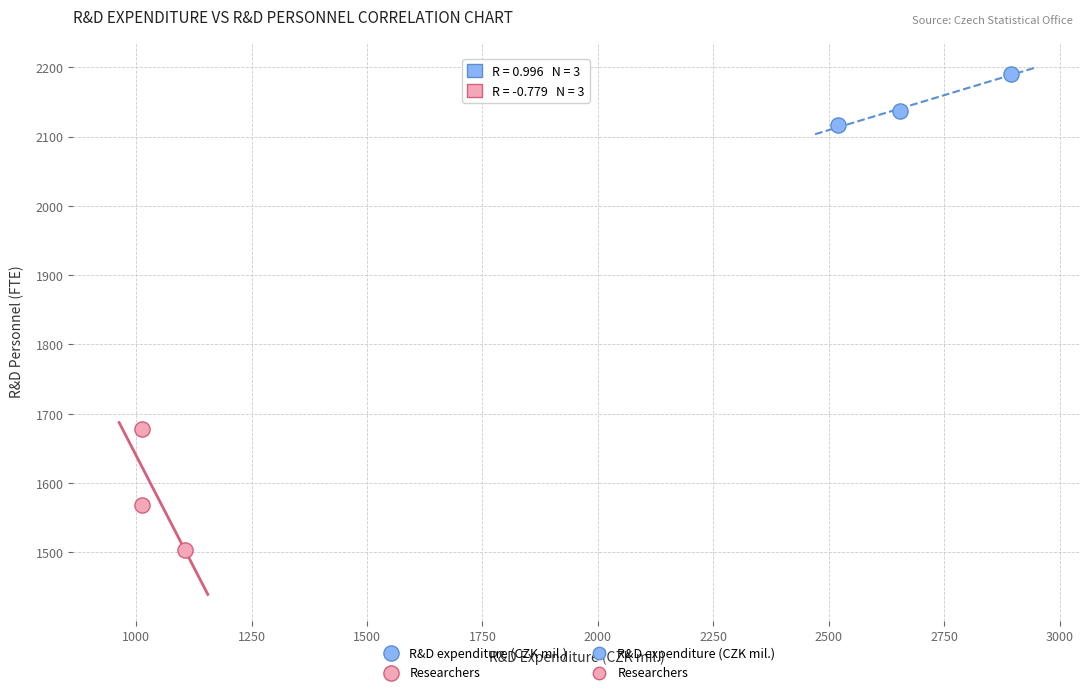

Which series contains the highest Y value?

R&D expenditure (CZK mil.)